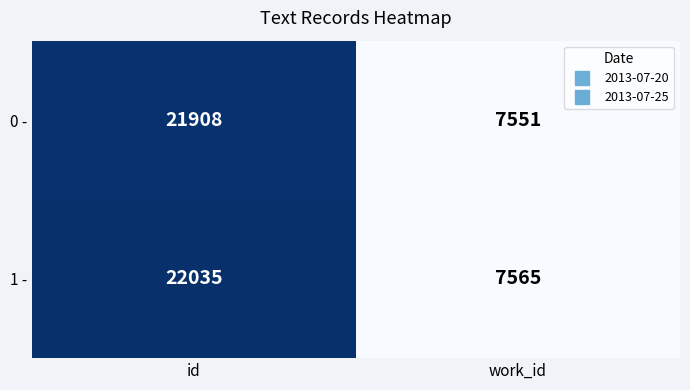

List the series in order of their overall mean, highest first.

1 -, 0 -